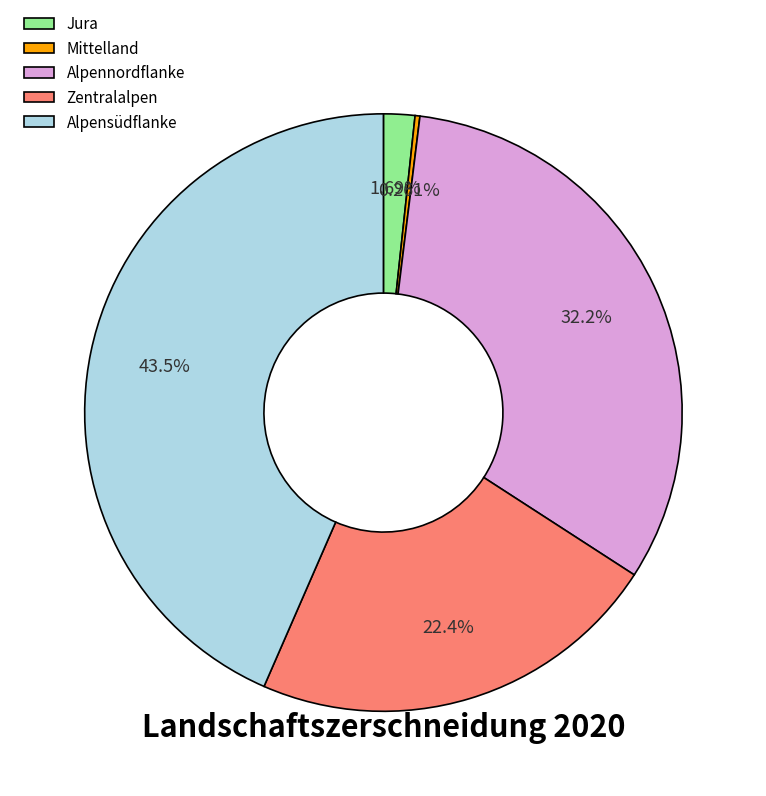

Which category has the biggest portion of the pie?

Alpensüdflanke